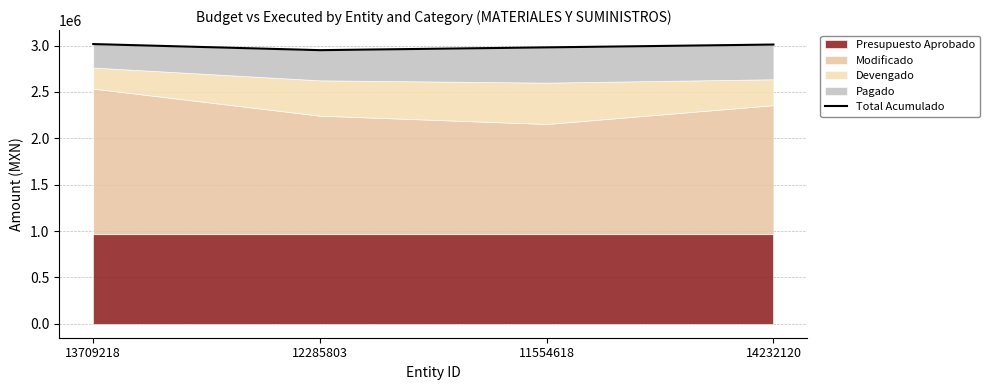

Reading right to left, list all the values displayed in this chart.

14232120=3011889.2	11554618=2981331.4	12285803=2951293.3	13709218=3017038.9